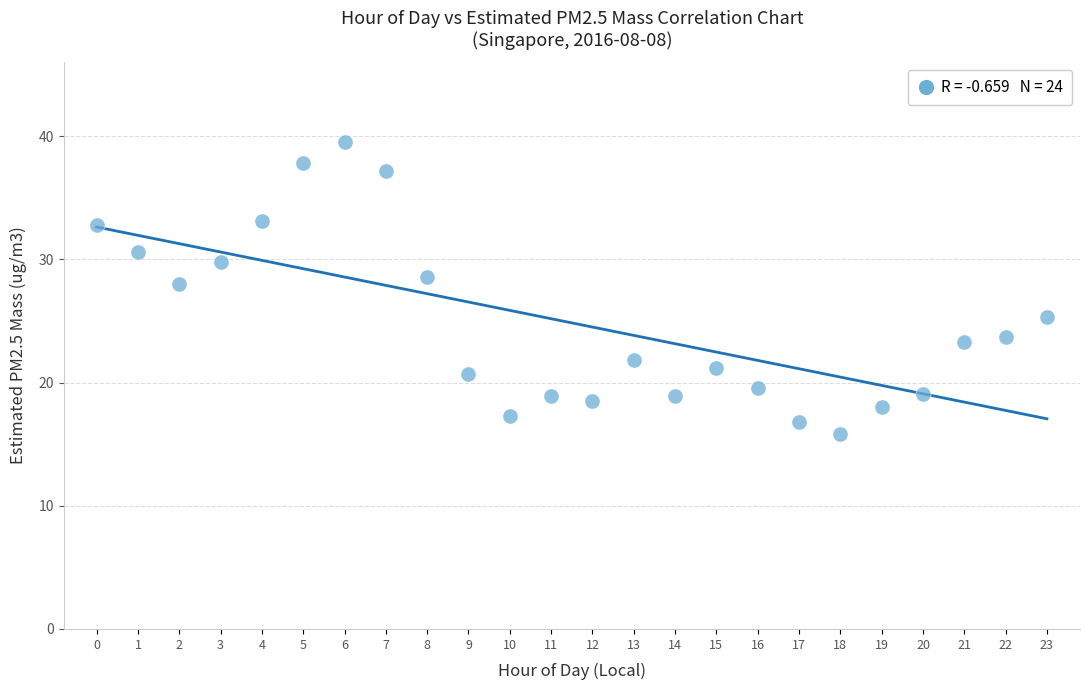

What is the range of Y values (max minus min)?

23.7